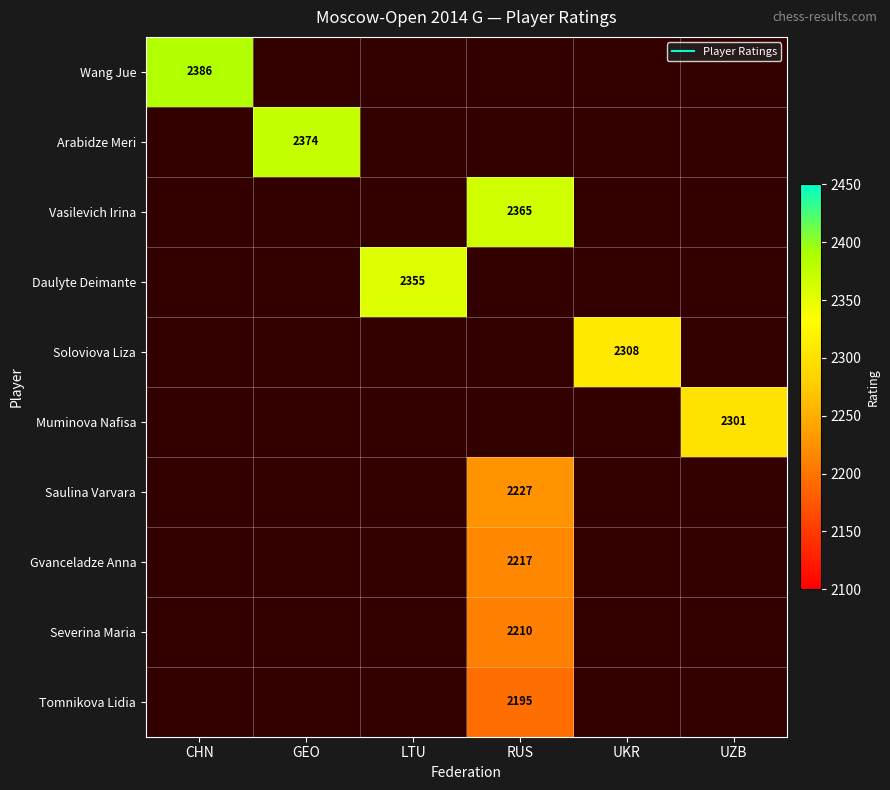

The Saulina Varvara series shows 0 at GEO. True or false?

True